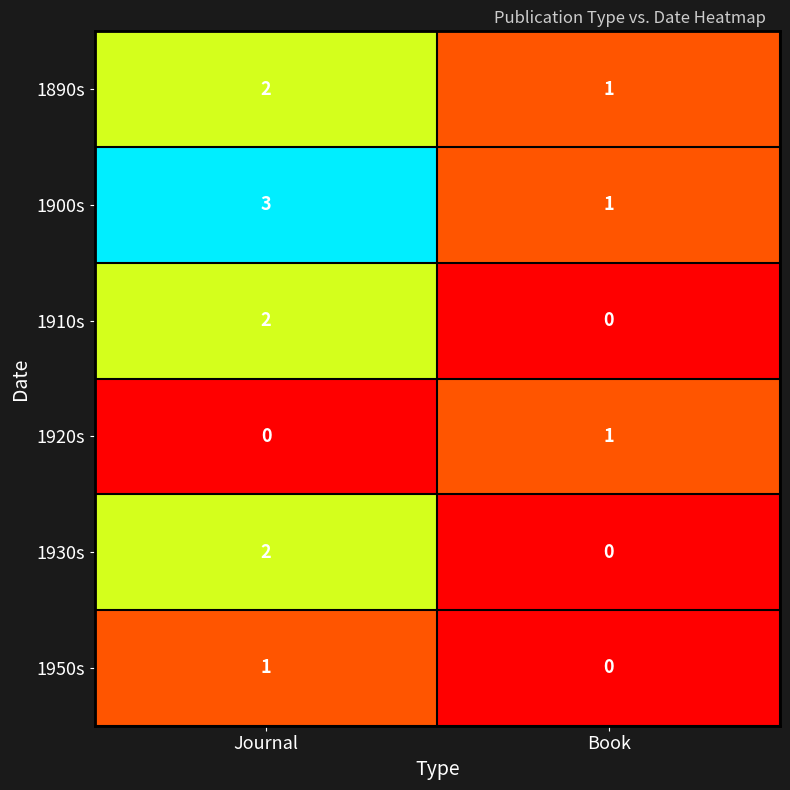

Is it true that 1930s equals -1 at Book?

False